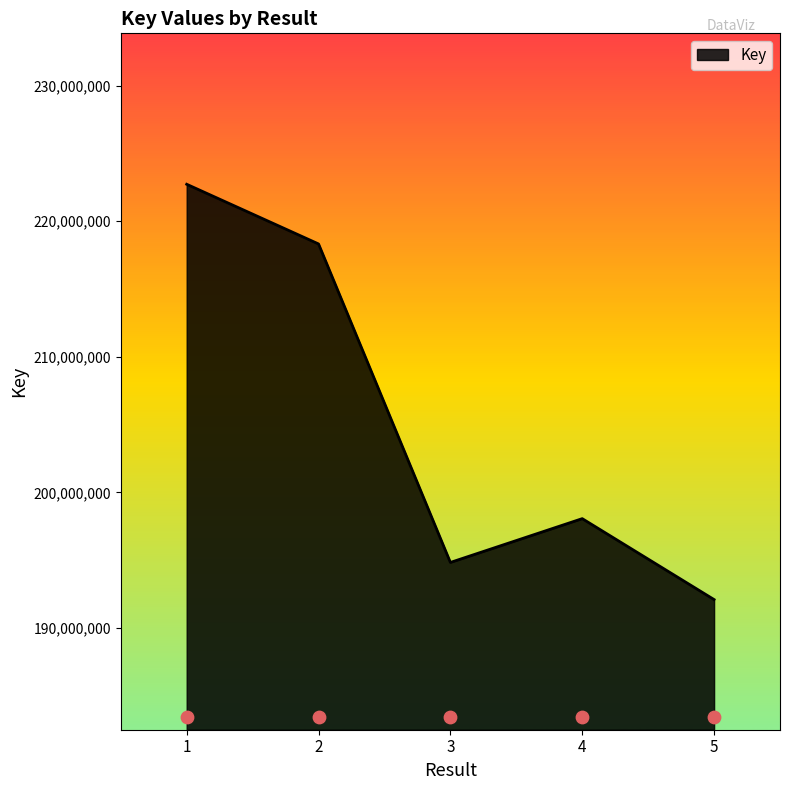

What is the change in value from 1 to 4?

-24672004